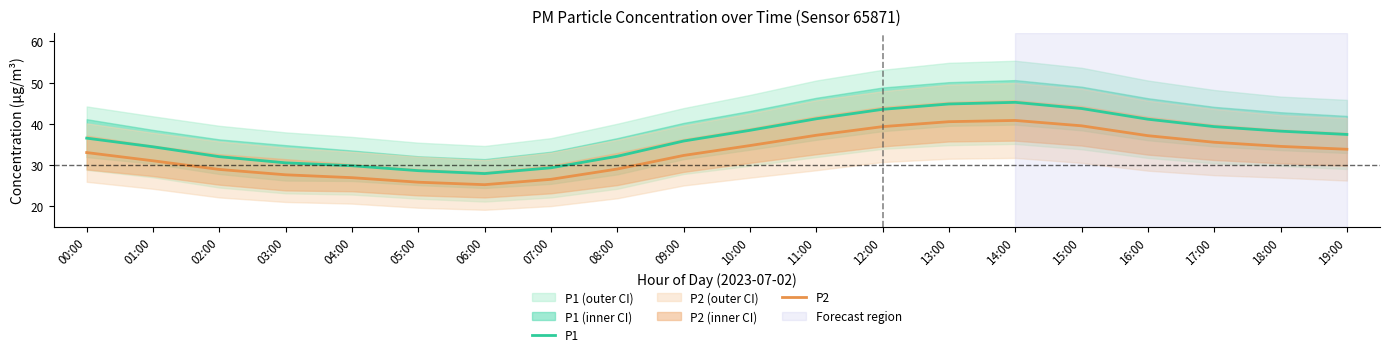

Which series has the largest total across all categories?

P1